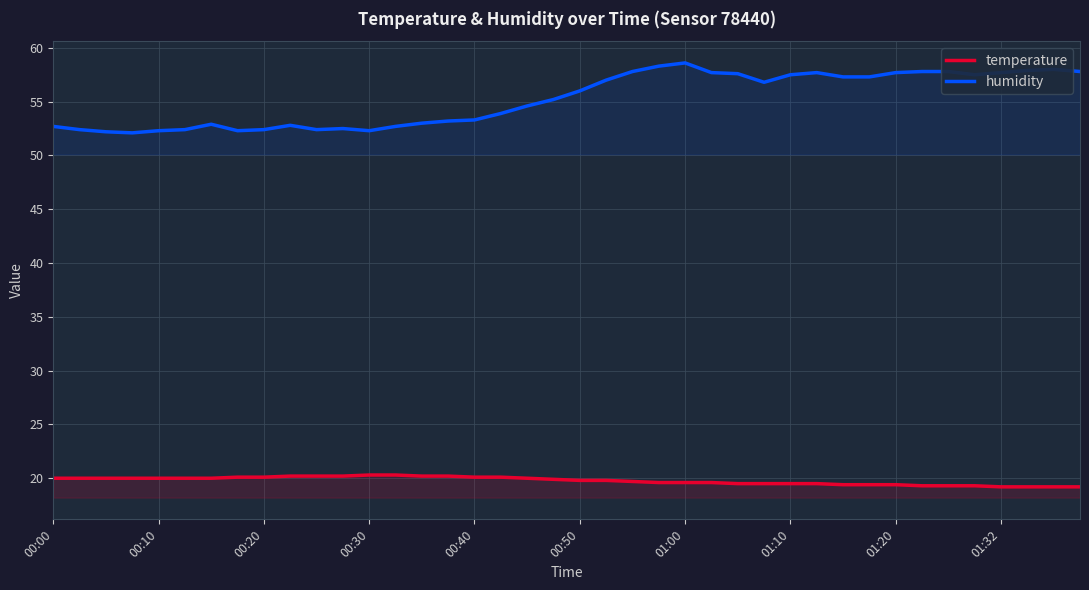

The value of temperature at 17 is 20.1. True or false?

True